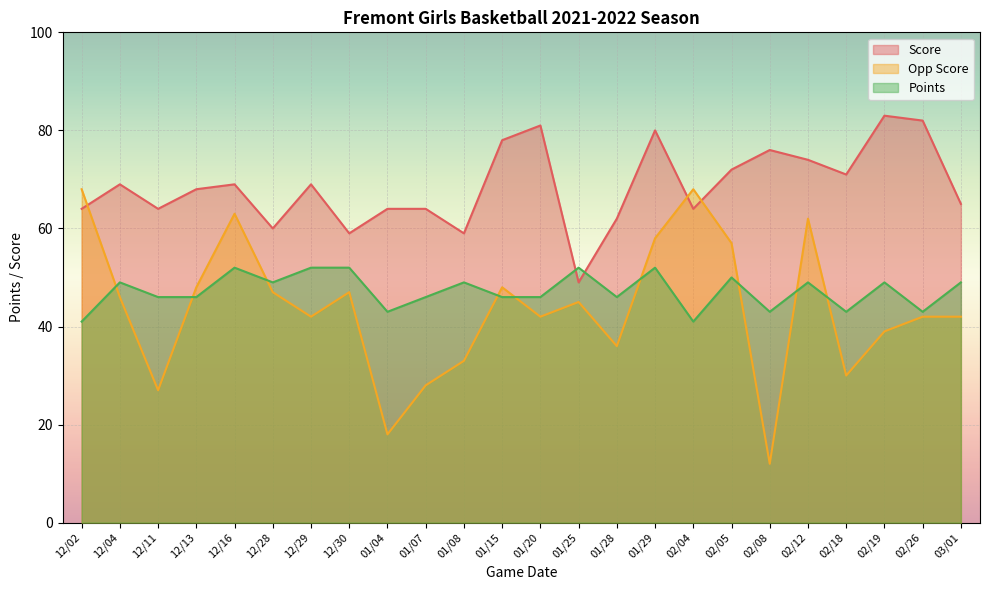

What is the label of the 23rd point from the right?

12/04